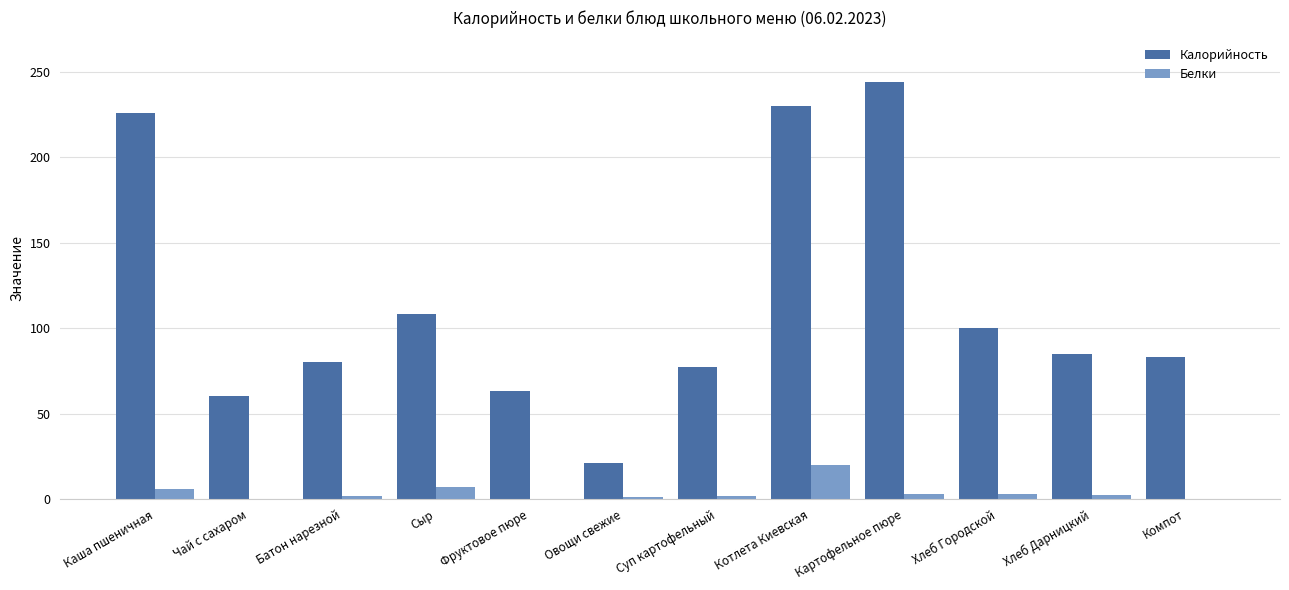

What is the sum of all Калорийность values?

1377.0